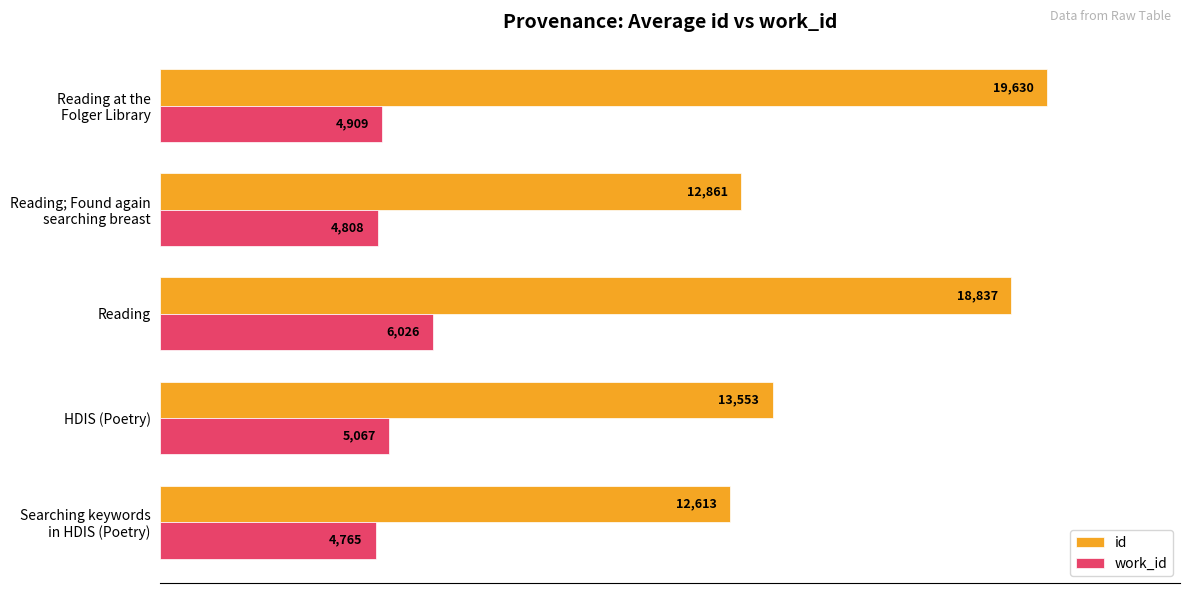

What are all the series names shown in the legend?

id, work_id